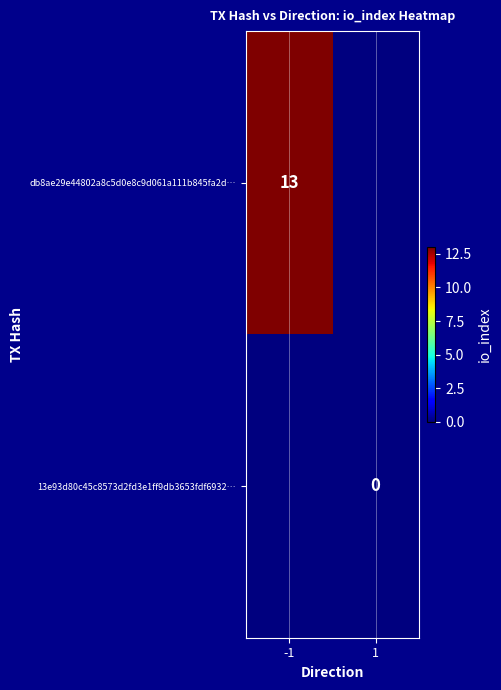

Where is db8ae29e44802a8c5d0e8c9d061a111b845fa2d… nearest to the value 6?

1